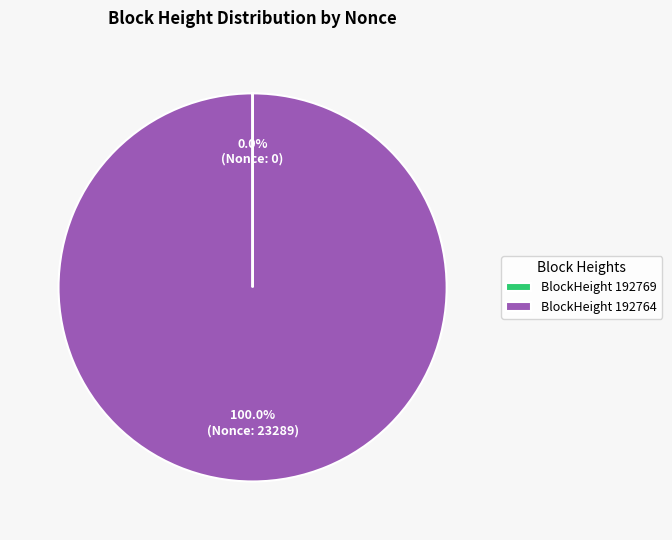

Which category accounts for the majority?

BlockHeight 192764